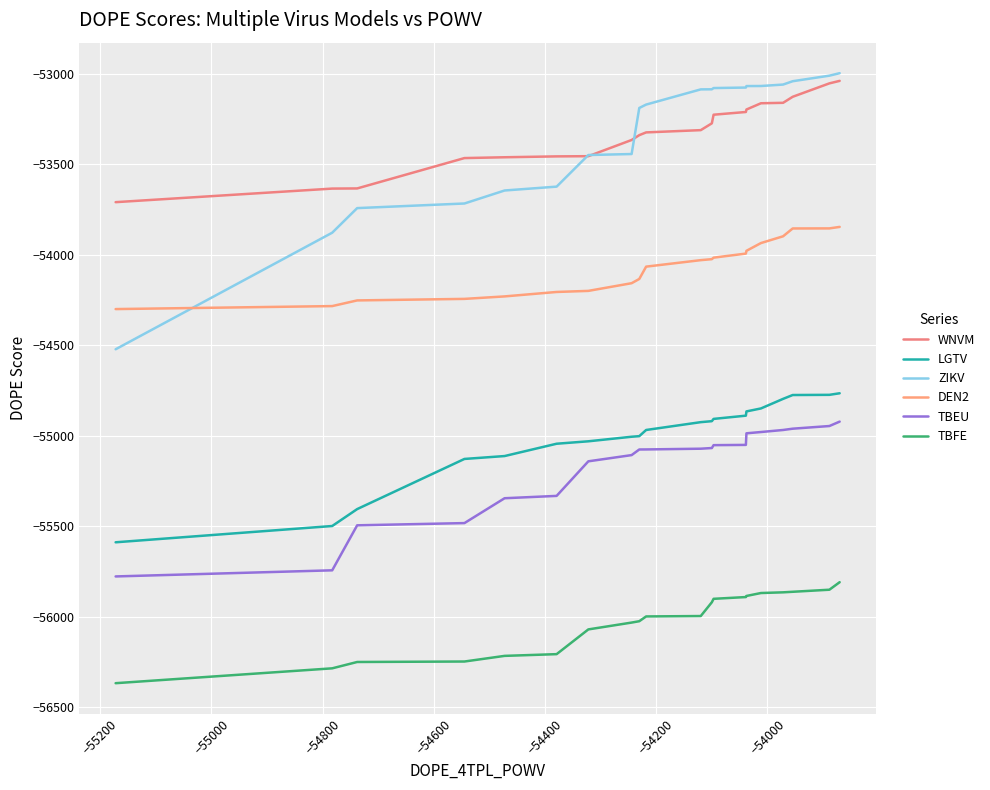

What is the maximum value shown in the chart?

-52997.0